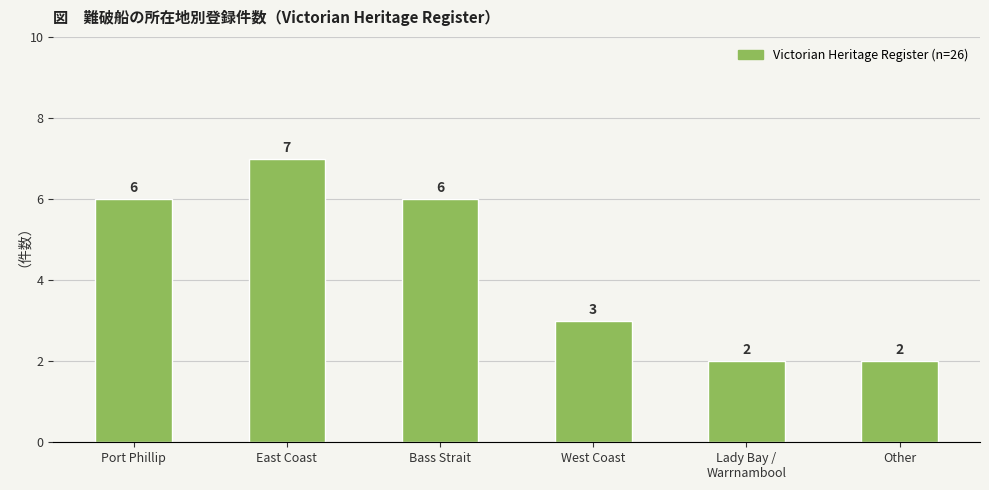

Reading left to right, extract all data points from this chart.

Port Phillip=6	East Coast=7	Bass Strait=6	West Coast=3	Lady Bay /
Warrnambool=2	Other=2